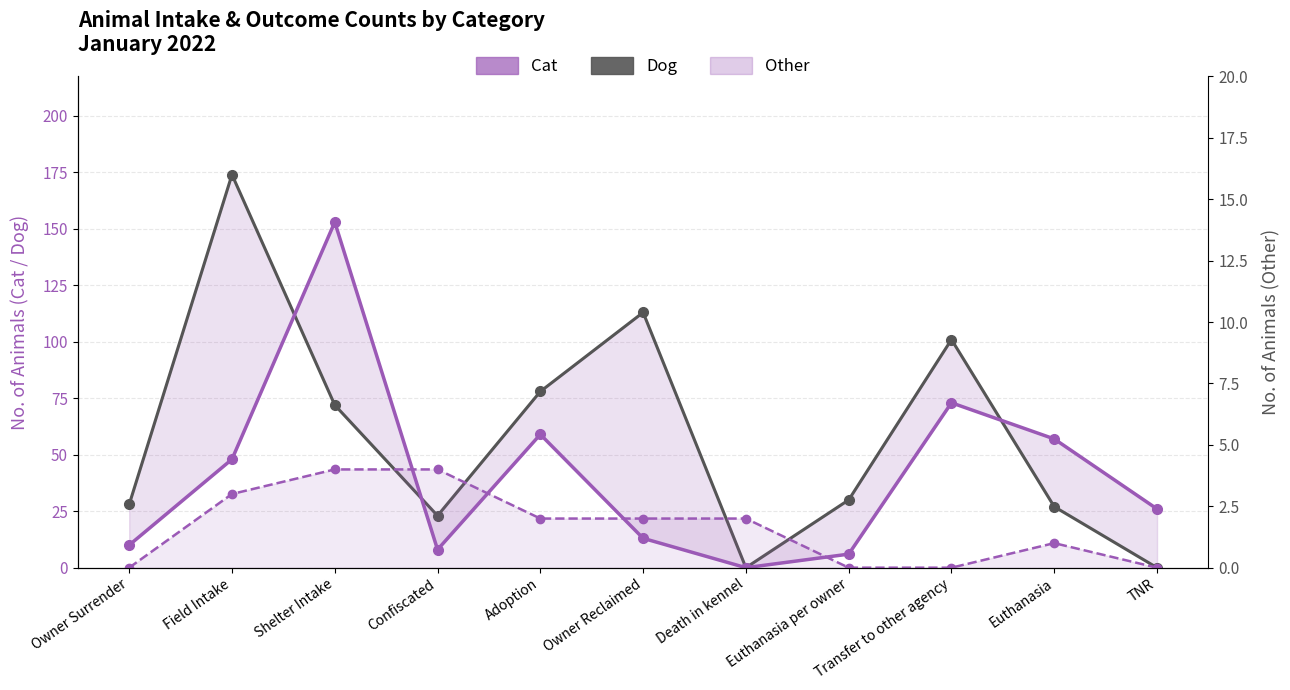

Is the value of Cat at Confiscated greater than the value of Other at Death in kennel?

Yes